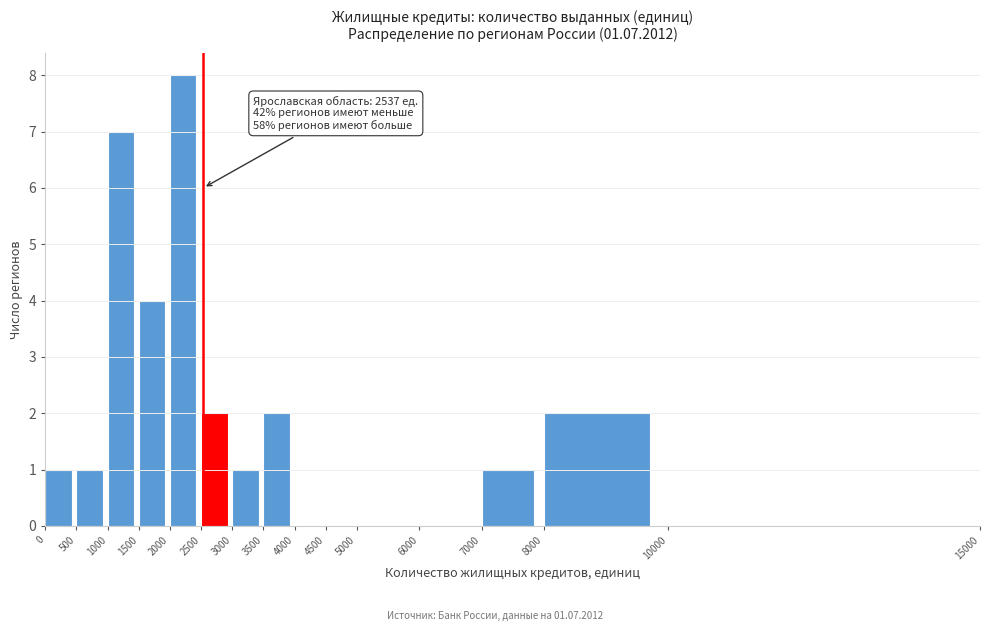

Over which range of the x-axis is the bar tallest?

2000 to 2500